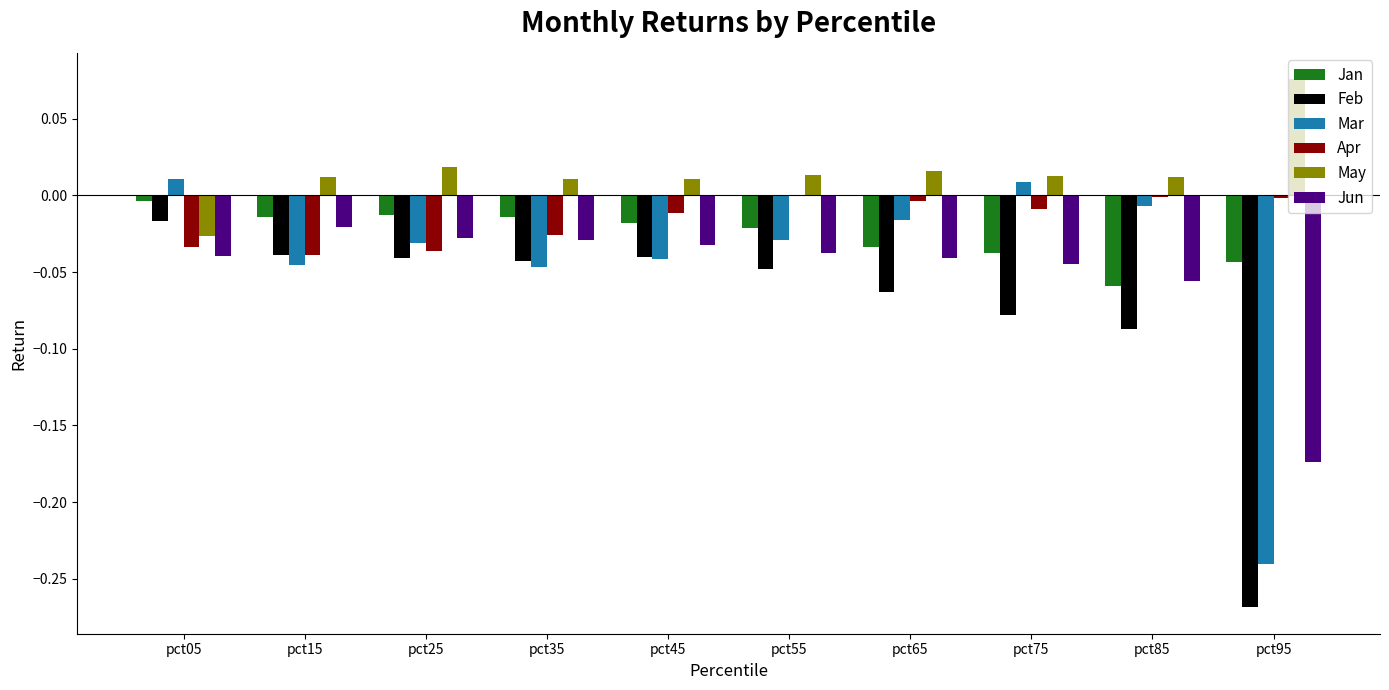

Are the bars grouped side by side (vs. stacked)?

Yes